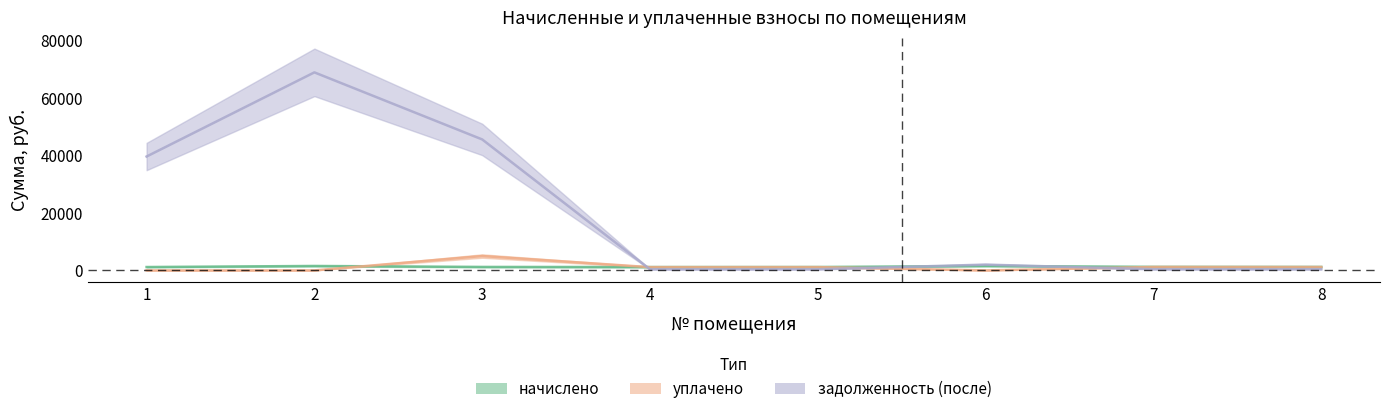

Between 7 and 8, which series saw the biggest shift?

начислено